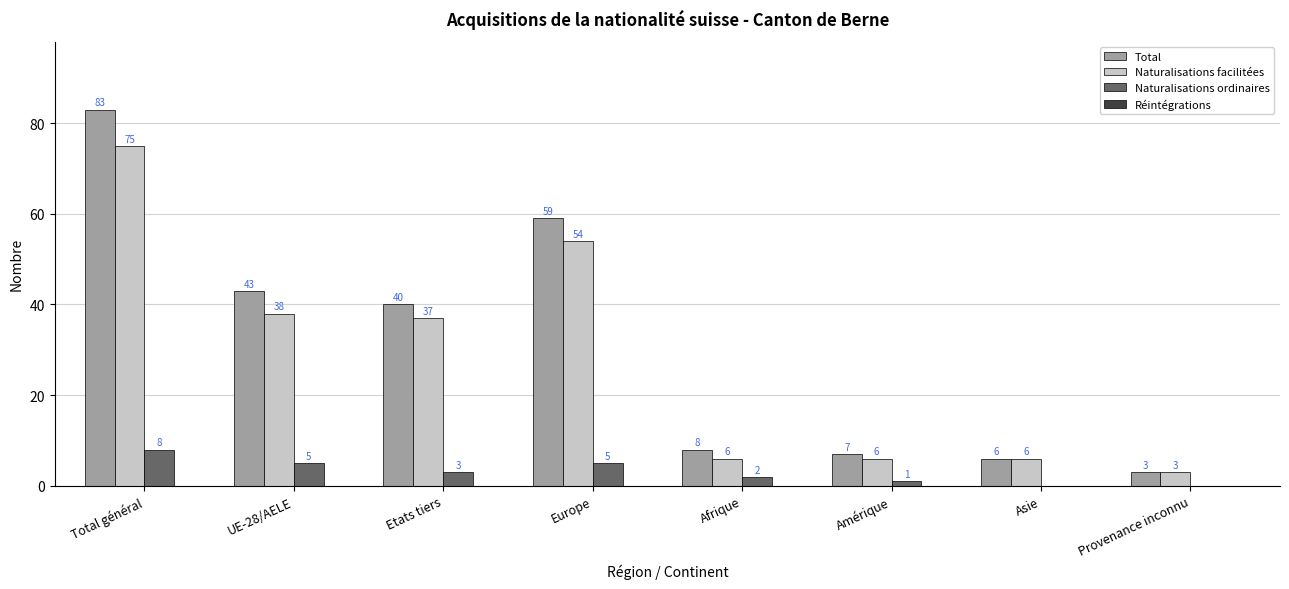

What is the difference between the Naturalisations ordinaires values at Europe and Total général?

3